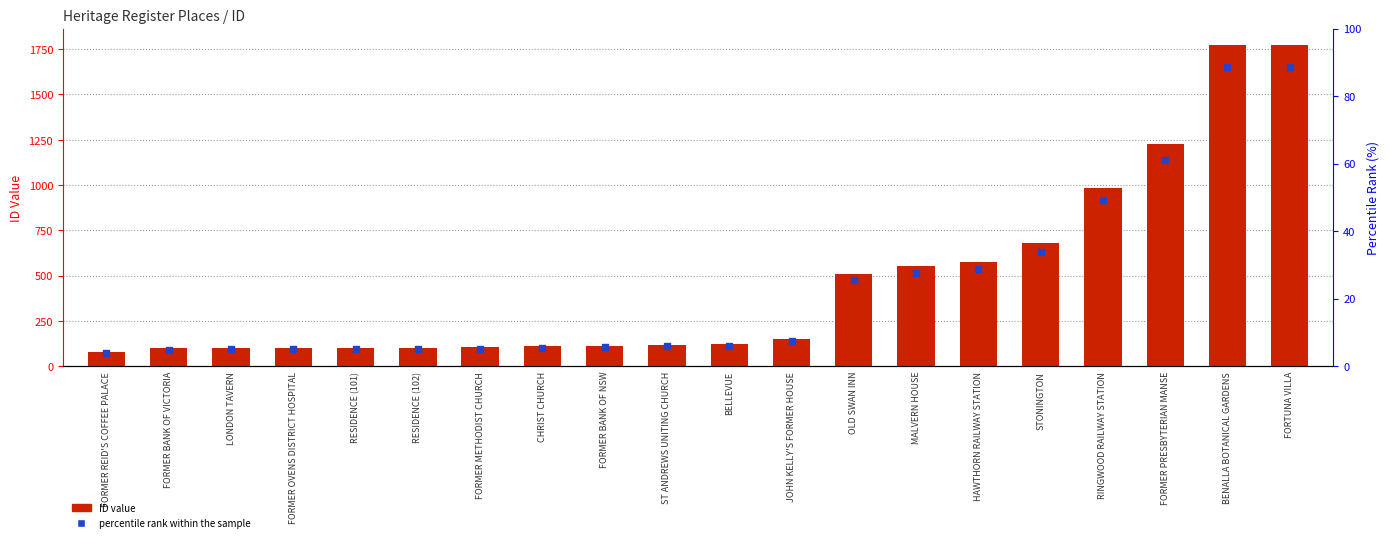

At how many categories does at least one series exceed 564?

6